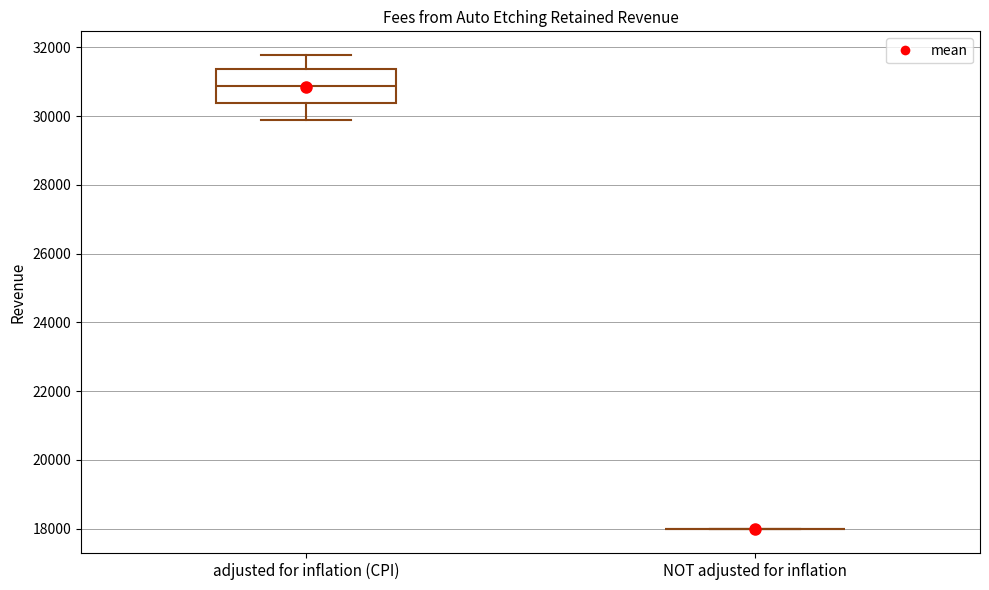

Which box is the tallest, from its lower edge to its upper edge?

adjusted for inflation (CPI)